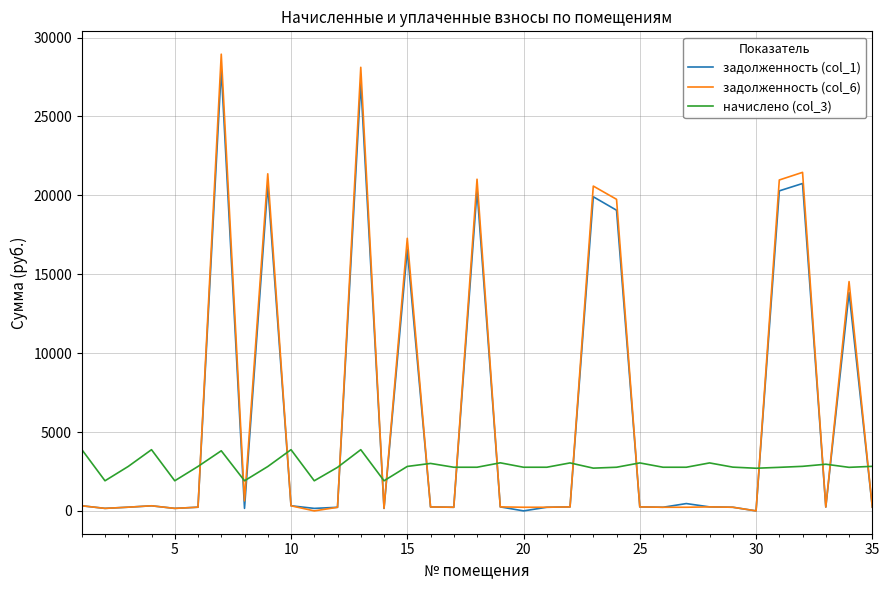

Which series has the widest spread of values?

задолженность (col_6)